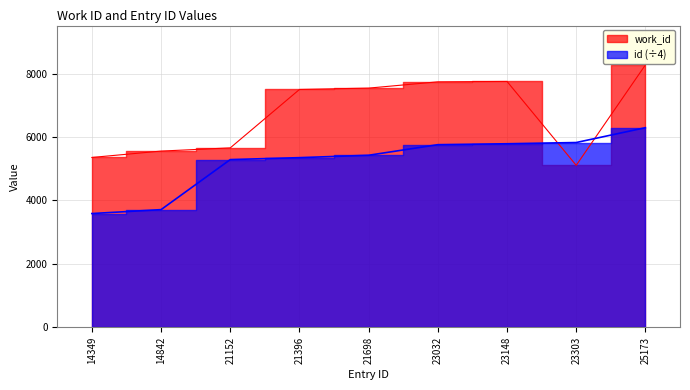

Which has a higher value, 23148 or 21152?

23148